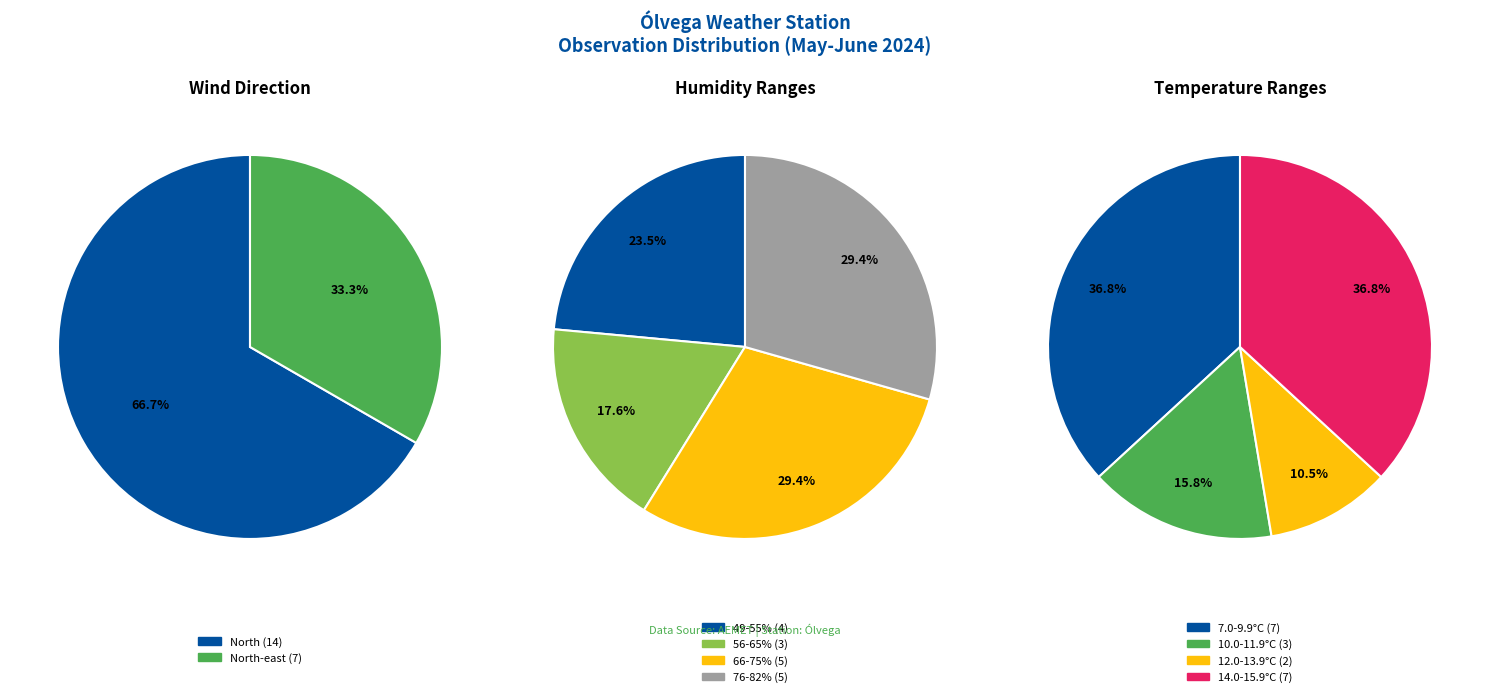

Does North-east represent more than half of the total?

No